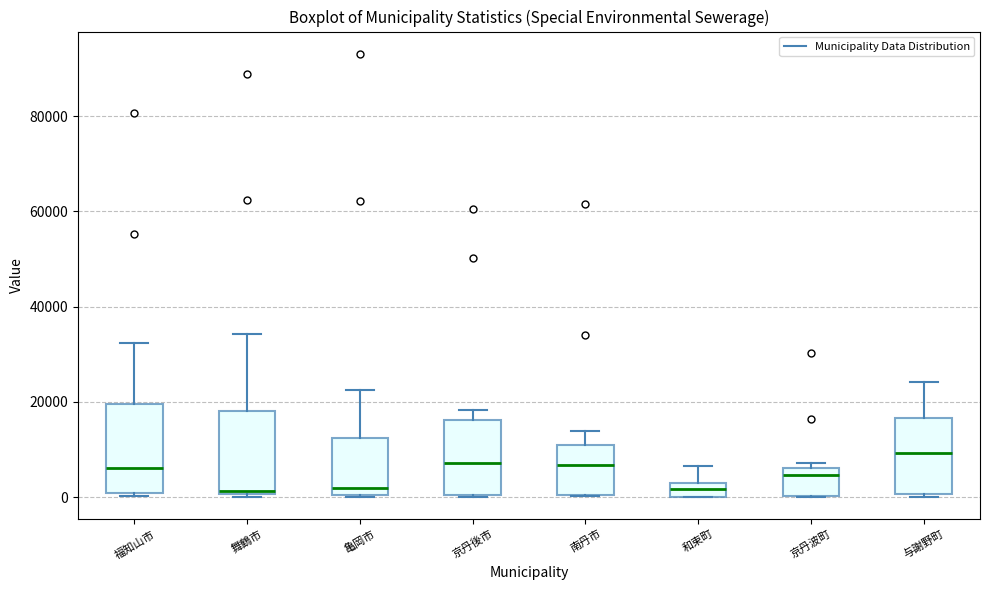

Where does the upper whisker of the box for 南丹市 end on the y-axis? The values are not printed on the chart, so give them approximately, as read against the axis.

14000